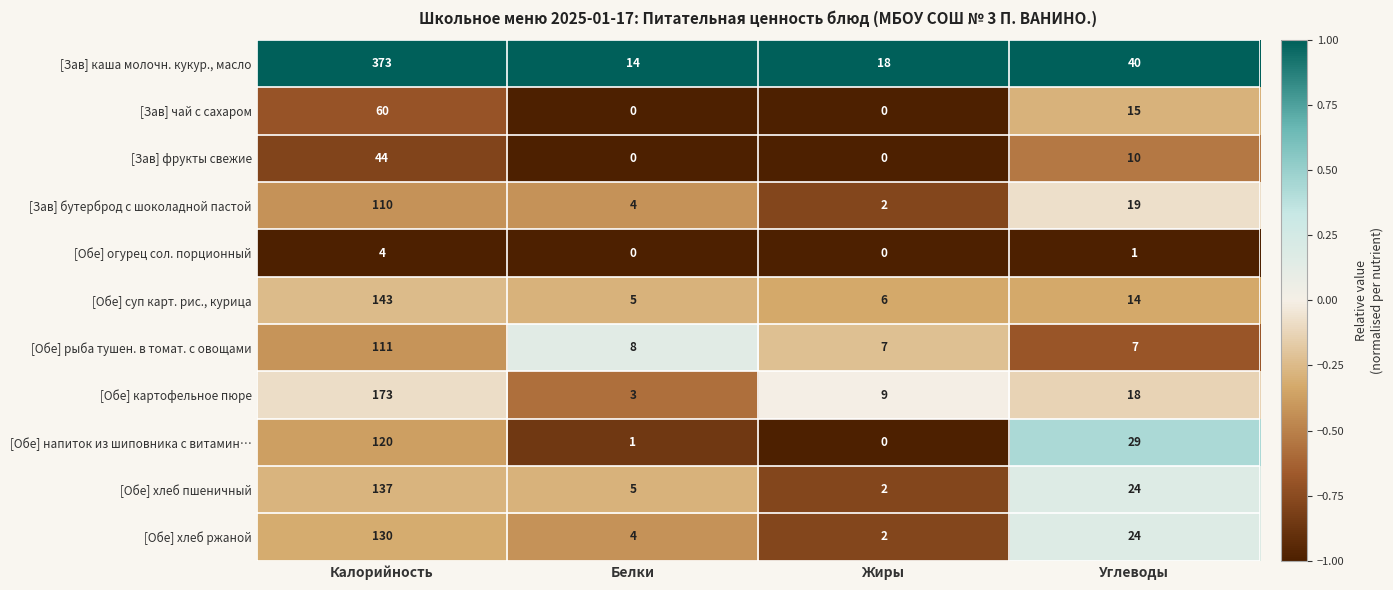

At which label does [Зав] каша молочн. кукур., масло first exceed 40?

Калорийность